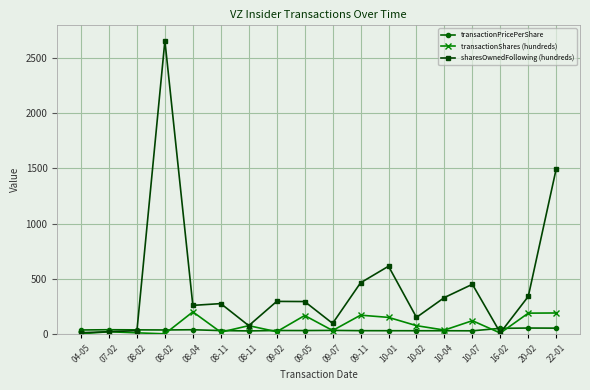

How many lines are shown in the chart?

3